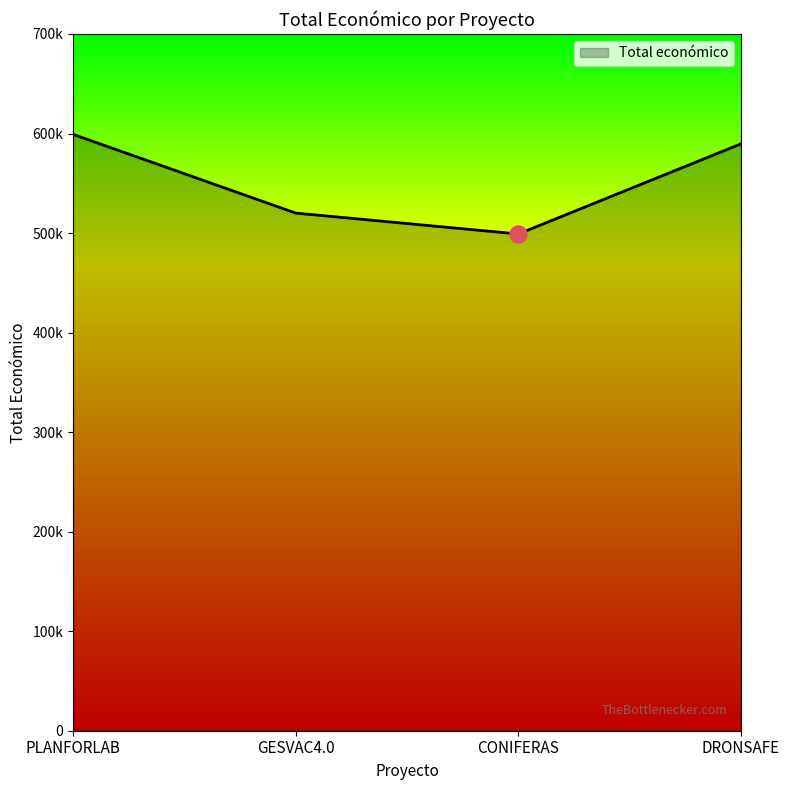

Between CONIFERAS and GESVAC4.0, which is larger?

GESVAC4.0